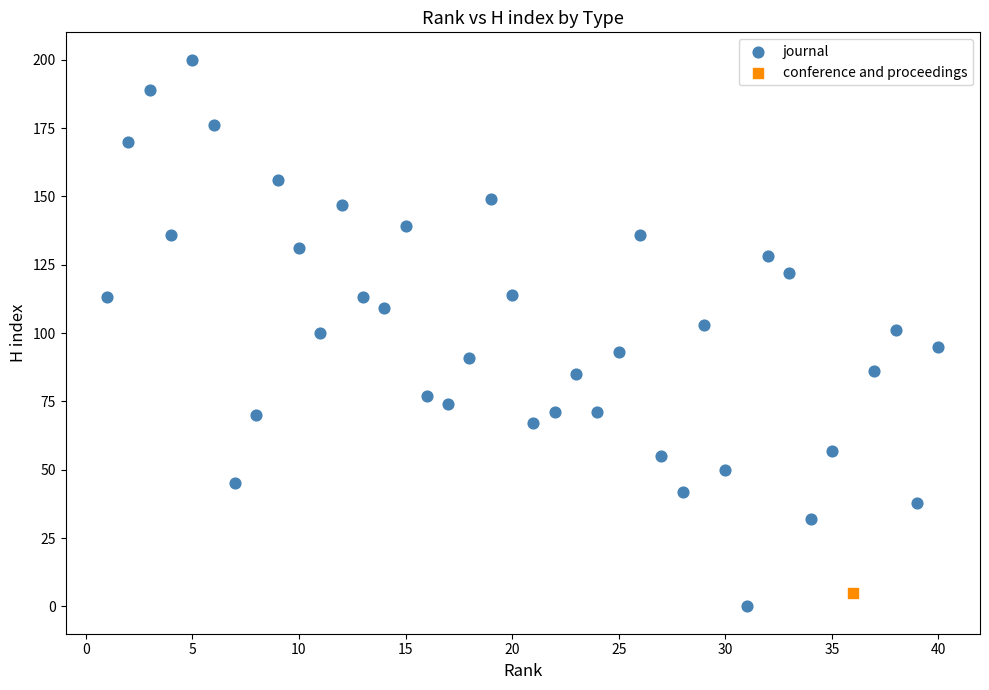

What are all the series names shown in the legend?

journal, conference and proceedings